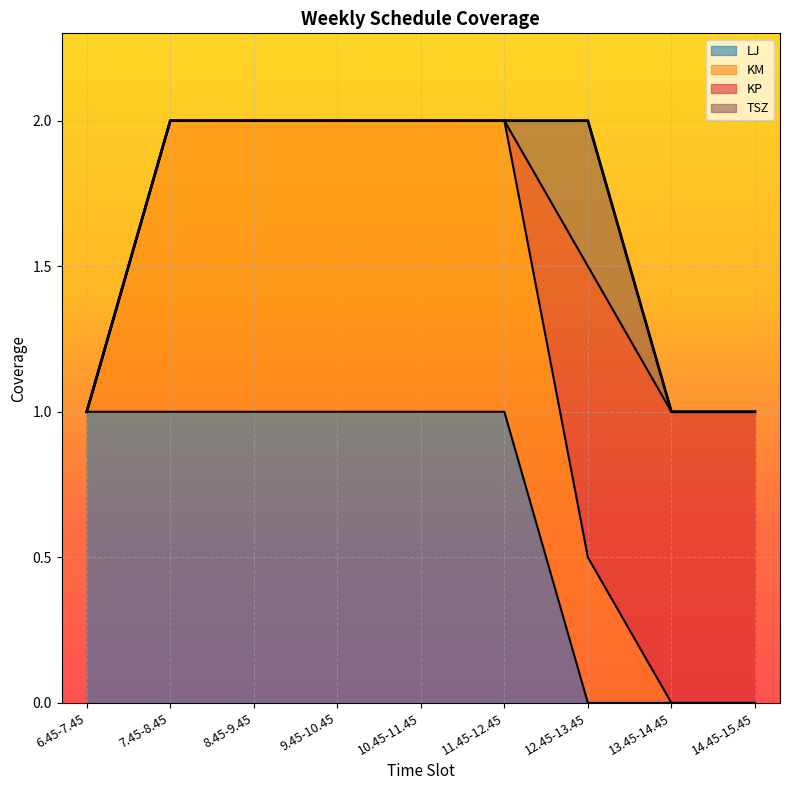

True or false: KM and LJ intersect in this chart.

False